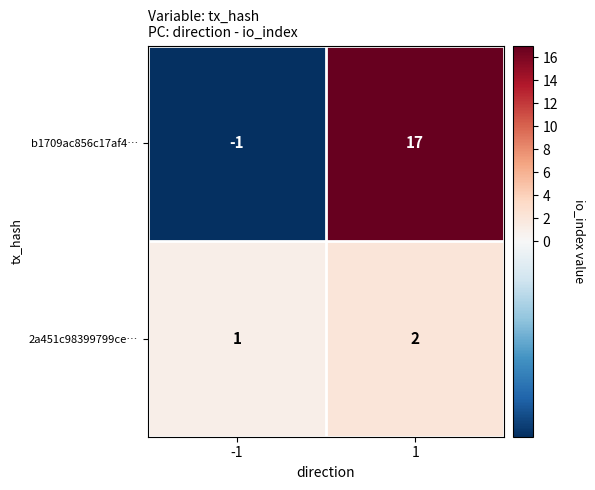

What is the difference between the maximum and minimum values in the b1709ac856c17af4… series?

18